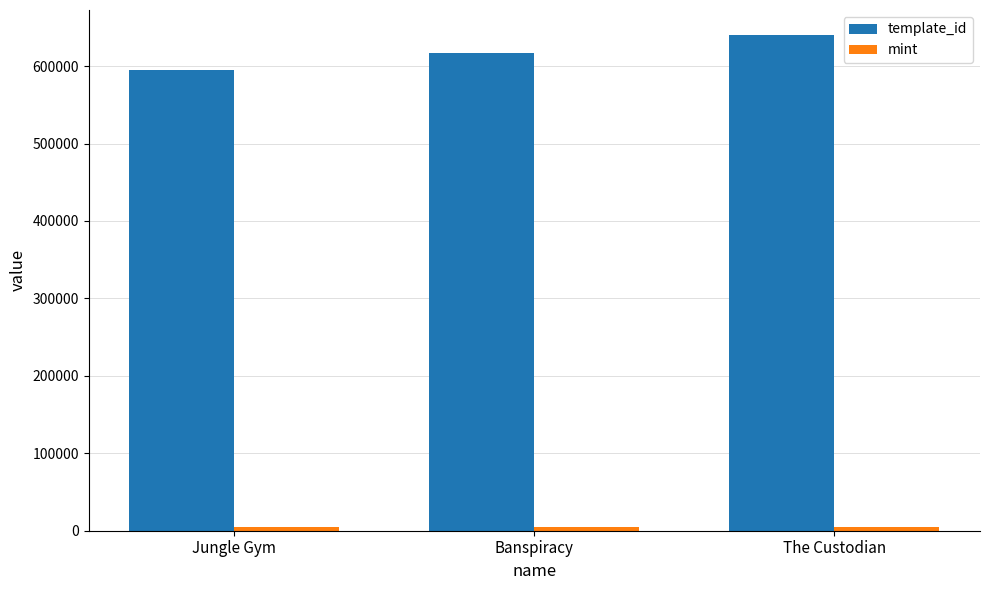

How many data points does each series have?

3